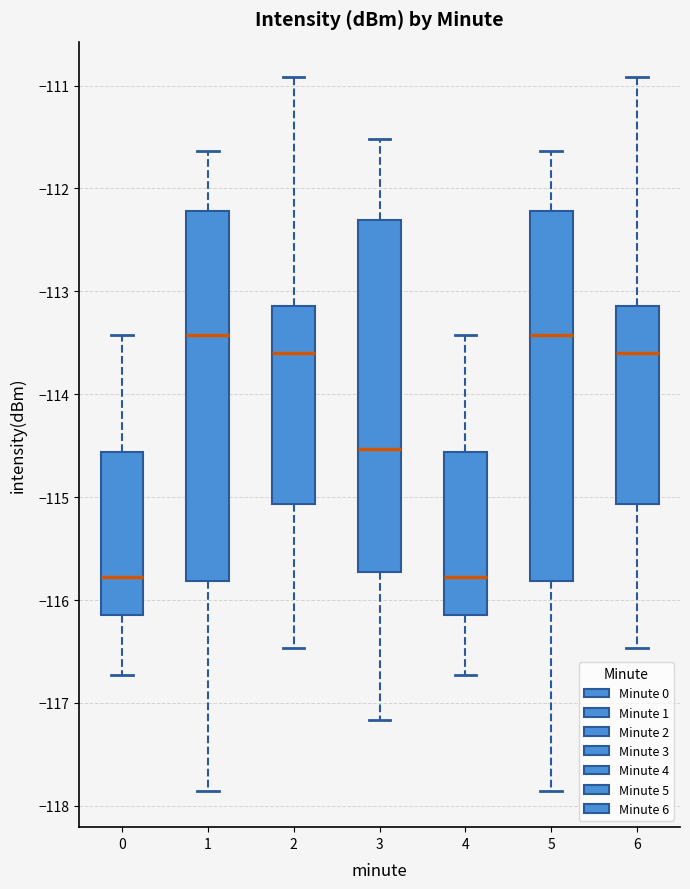

Reading left to right, transcribe this box plot: for each box, give where its median line is, the range the box spans, and where its two whiskers end, as read against the y-axis. The values are not printed on the chart, so give them approximately, as read against the axis.

0: median -115.8, box -116.1 to -114.6, whiskers -116.7 to -113.4
1: median -113.4, box -115.8 to -112.2, whiskers -117.9 to -111.6
2: median -113.6, box -115.1 to -113.1, whiskers -116.5 to -110.9
3: median -114.5, box -115.7 to -112.3, whiskers -117.2 to -111.5
4: median -115.8, box -116.1 to -114.6, whiskers -116.7 to -113.4
5: median -113.4, box -115.8 to -112.2, whiskers -117.9 to -111.6
6: median -113.6, box -115.1 to -113.1, whiskers -116.5 to -110.9